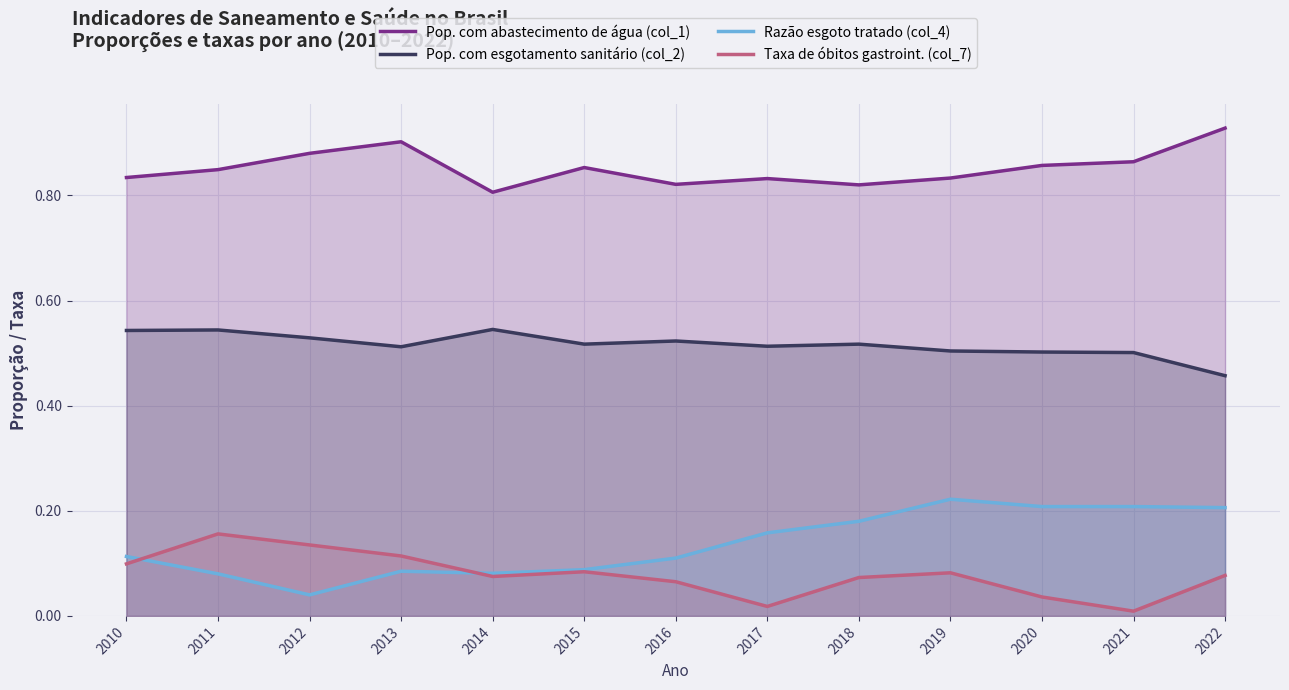

Is it true that Pop. com abastecimento de água (col_1) equals 0.3 at 2013?

False